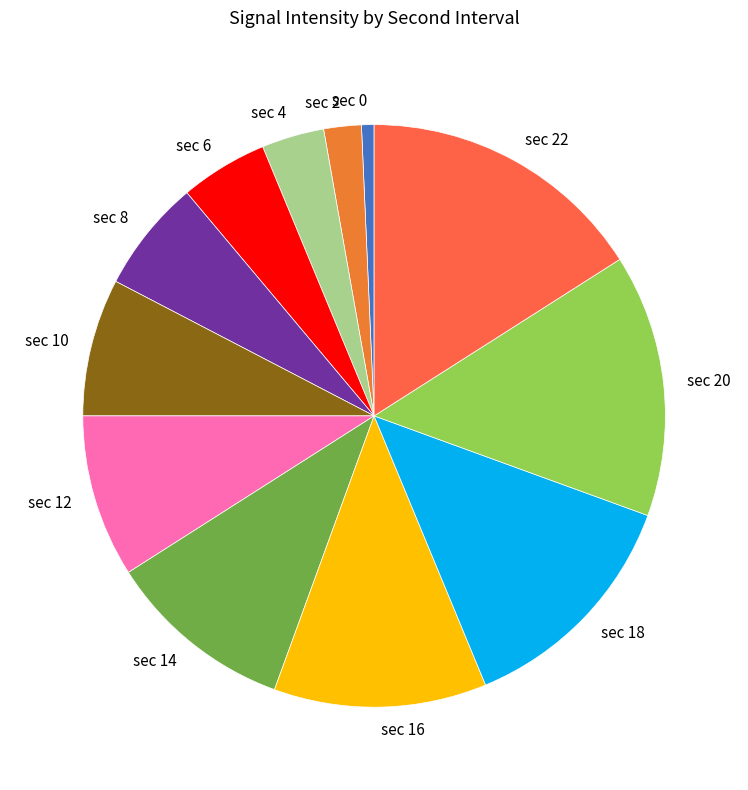

What is the smallest slice in the pie chart?

sec 0